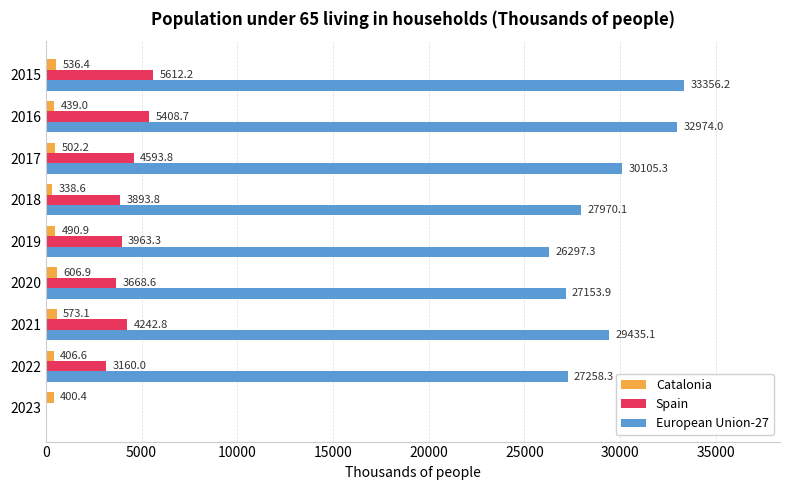

What is the sum of all Spain values?

34543.2